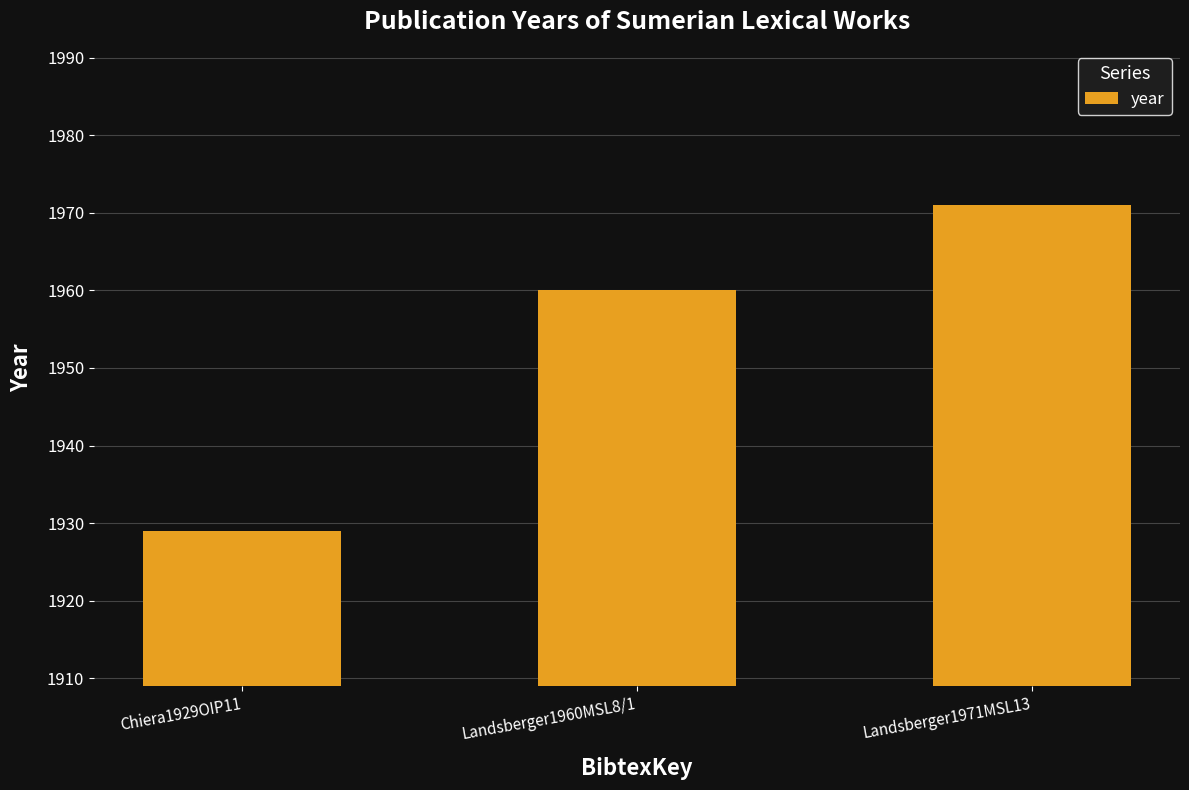

What is the average value?

1953